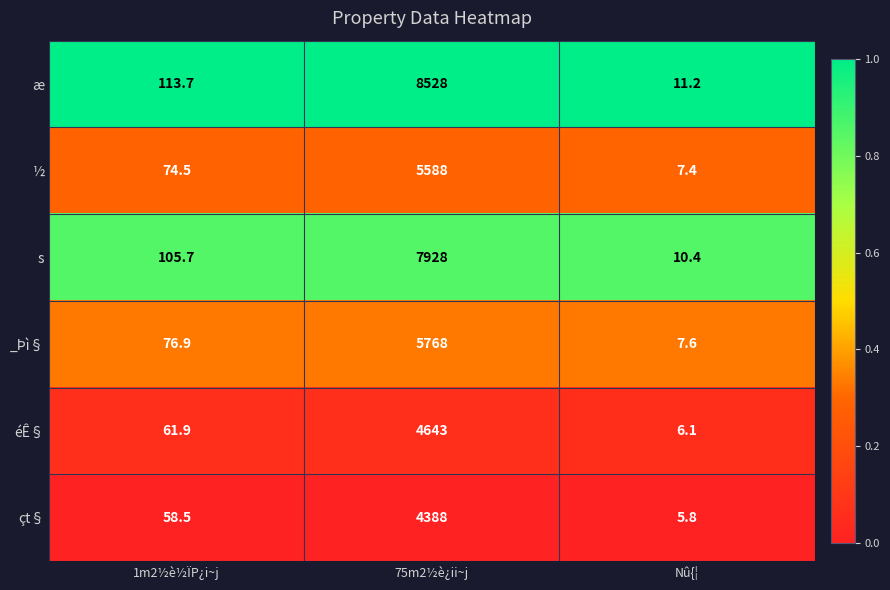

What is the average value of the ½ series?

1890.0